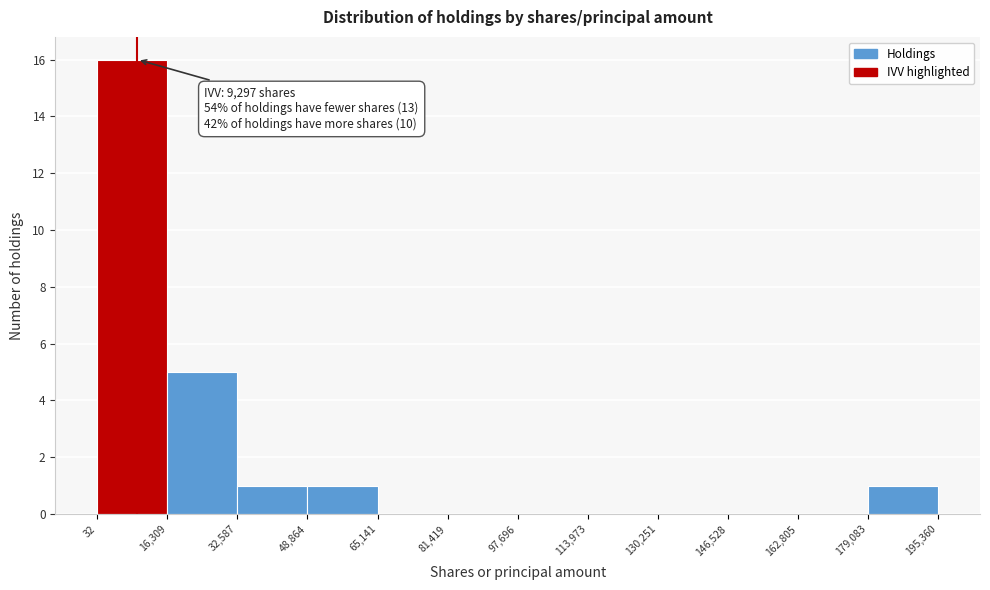

Which range on the x-axis has the tallest bar?

32 to 16,309